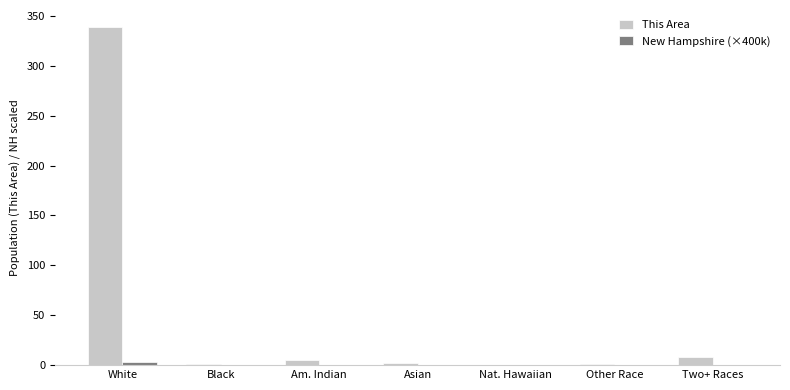

What is the maximum value for This Area?

339.0